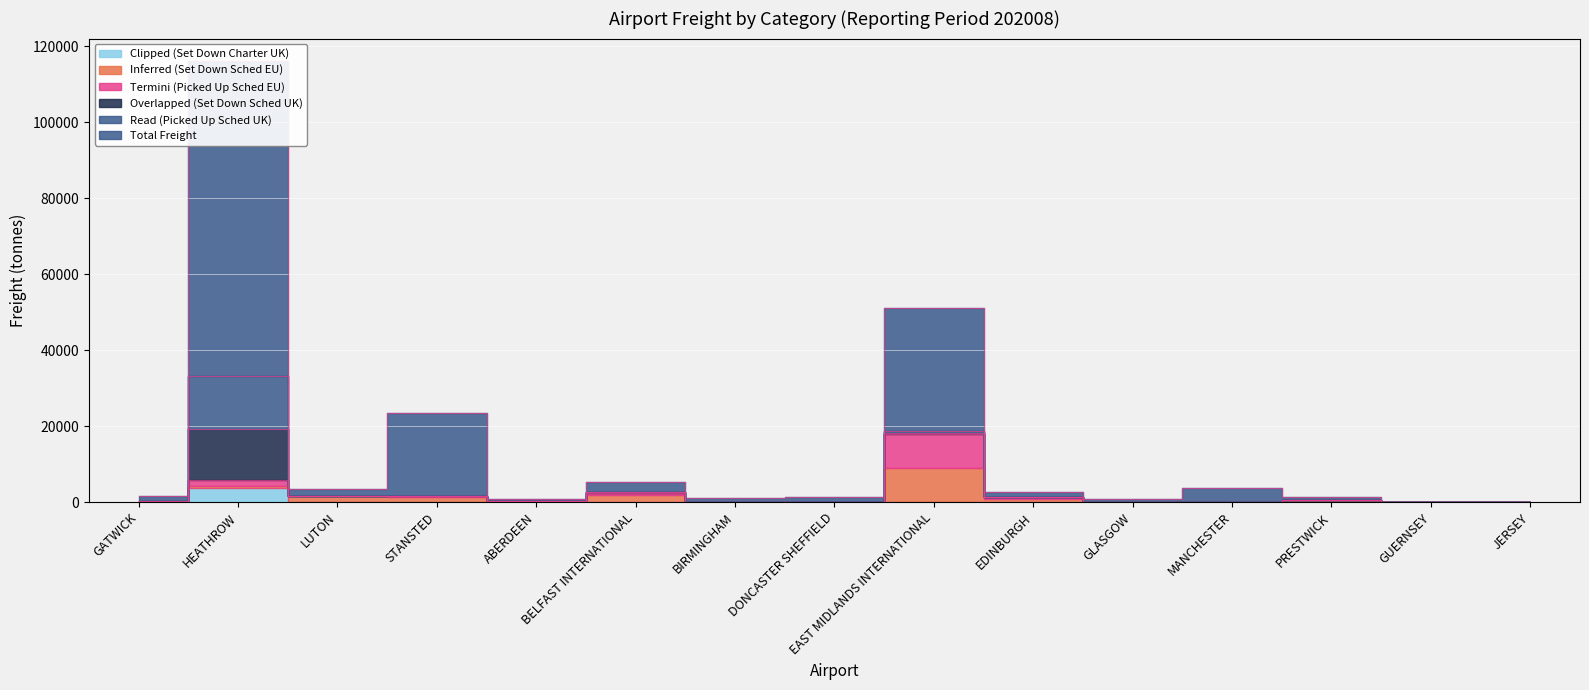

Which series has the largest range (max minus min)?

total_freight